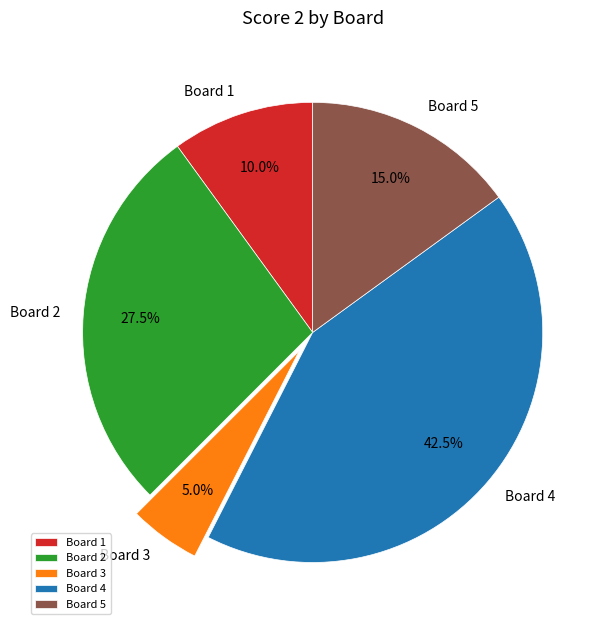

Combined, do Board 4 and Board 1 account for over 50%?

Yes